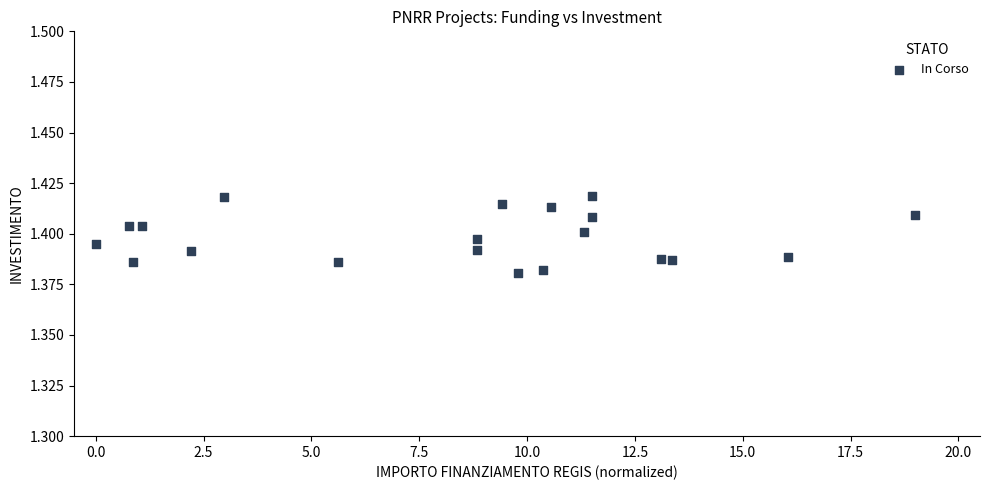

What is the range of X values (max minus min)?

19.0